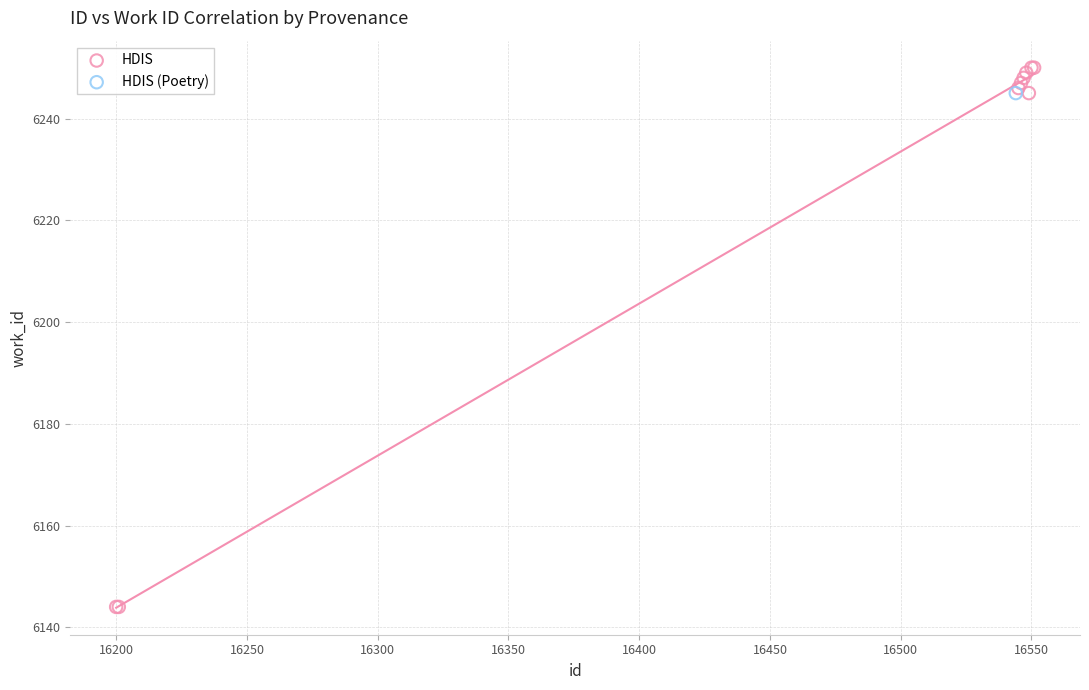

What are all the series names shown in the legend?

HDIS, HDIS (Poetry)